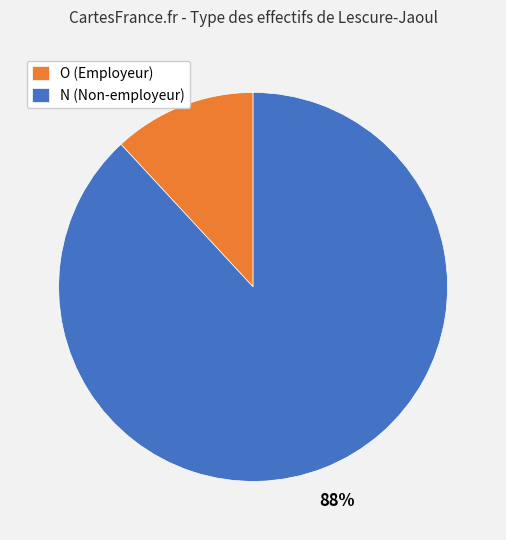

How many slices are in this pie chart?

2